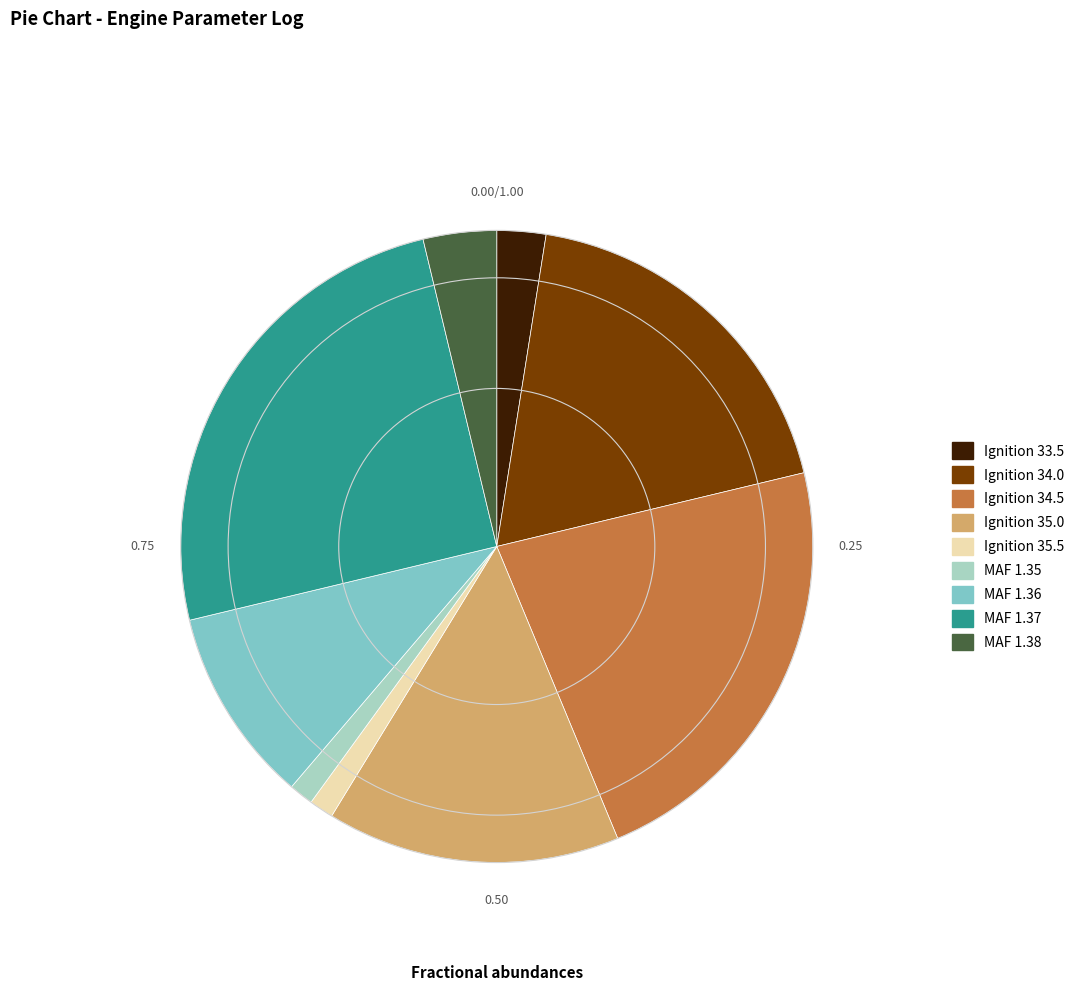

Is there any slice that represents more than half of the pie?

No